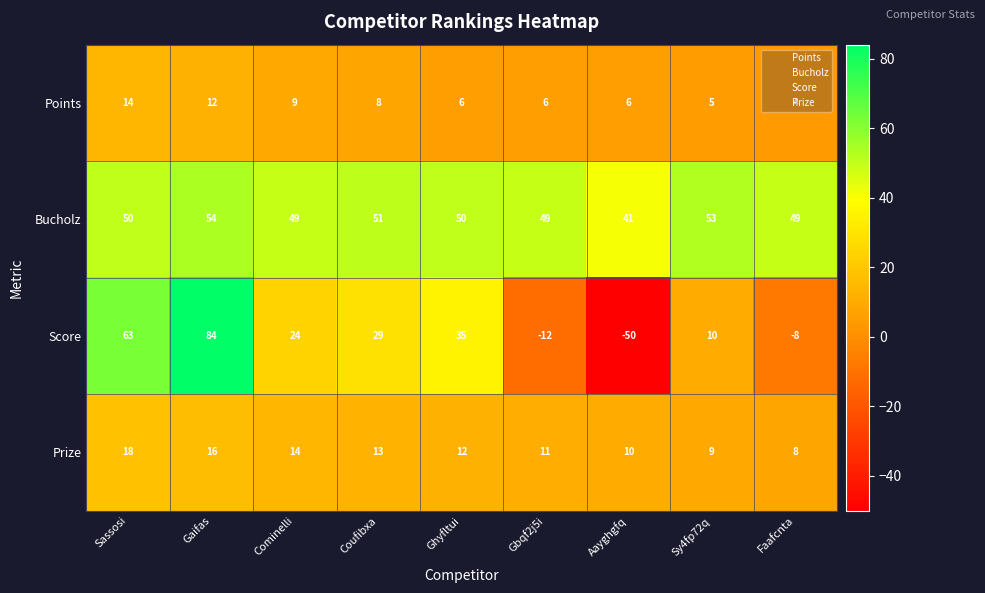

Which series has the widest spread of values?

Score